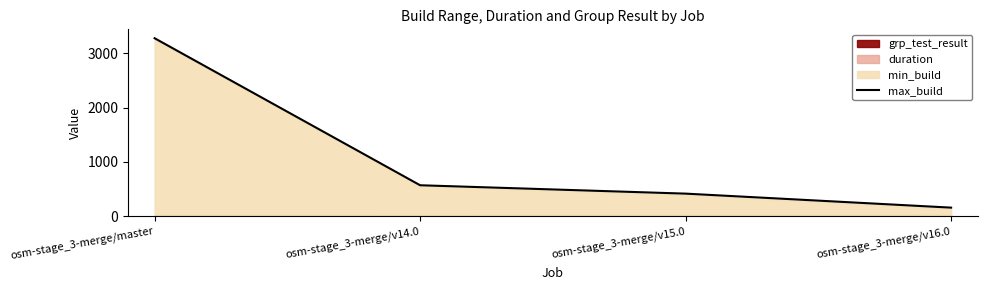

Approximately how many times larger is the value at osm-stage_3-merge/v15.0 compared to osm-stage_3-merge/v16.0?

2.6